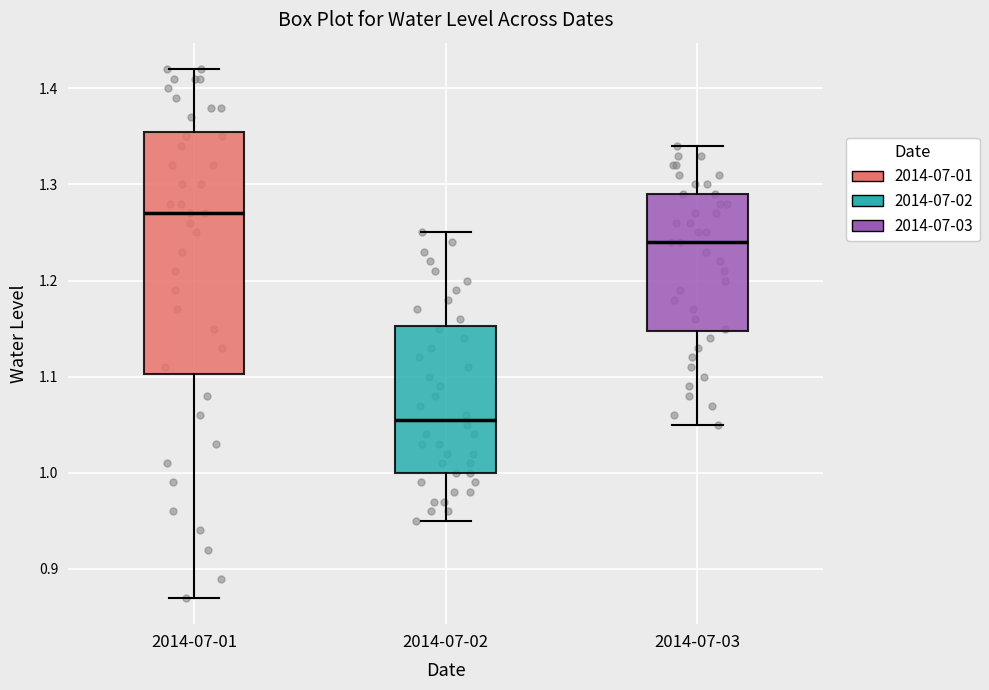

Reading left to right, read every box against the y-axis: the position of its median line, the range the box covers, and the ends of its whiskers. The values are not printed on the chart, so give them approximately, as read against the axis.

2014-07-01: median 1.27, box 1.10 to 1.36, whiskers 0.87 to 1.42
2014-07-02: median 1.06, box 1.00 to 1.15, whiskers 0.95 to 1.25
2014-07-03: median 1.24, box 1.15 to 1.29, whiskers 1.05 to 1.34